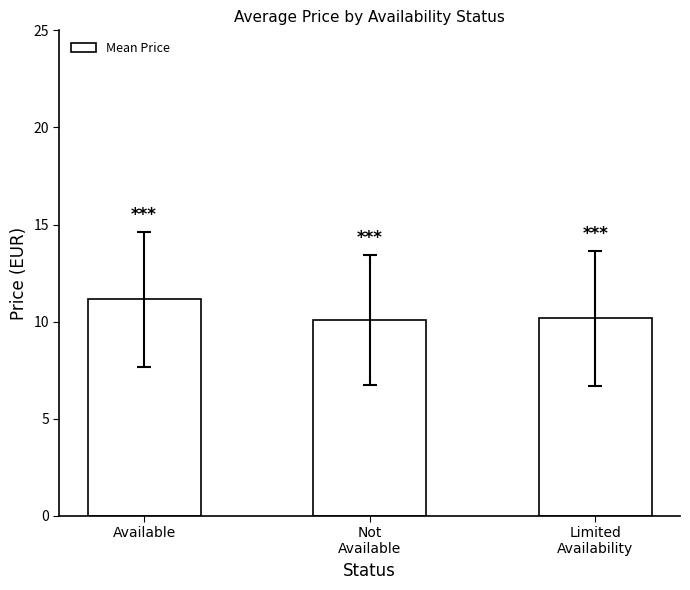

Approximately how many times larger is the value at Available compared to Limited
Availability?

1.1